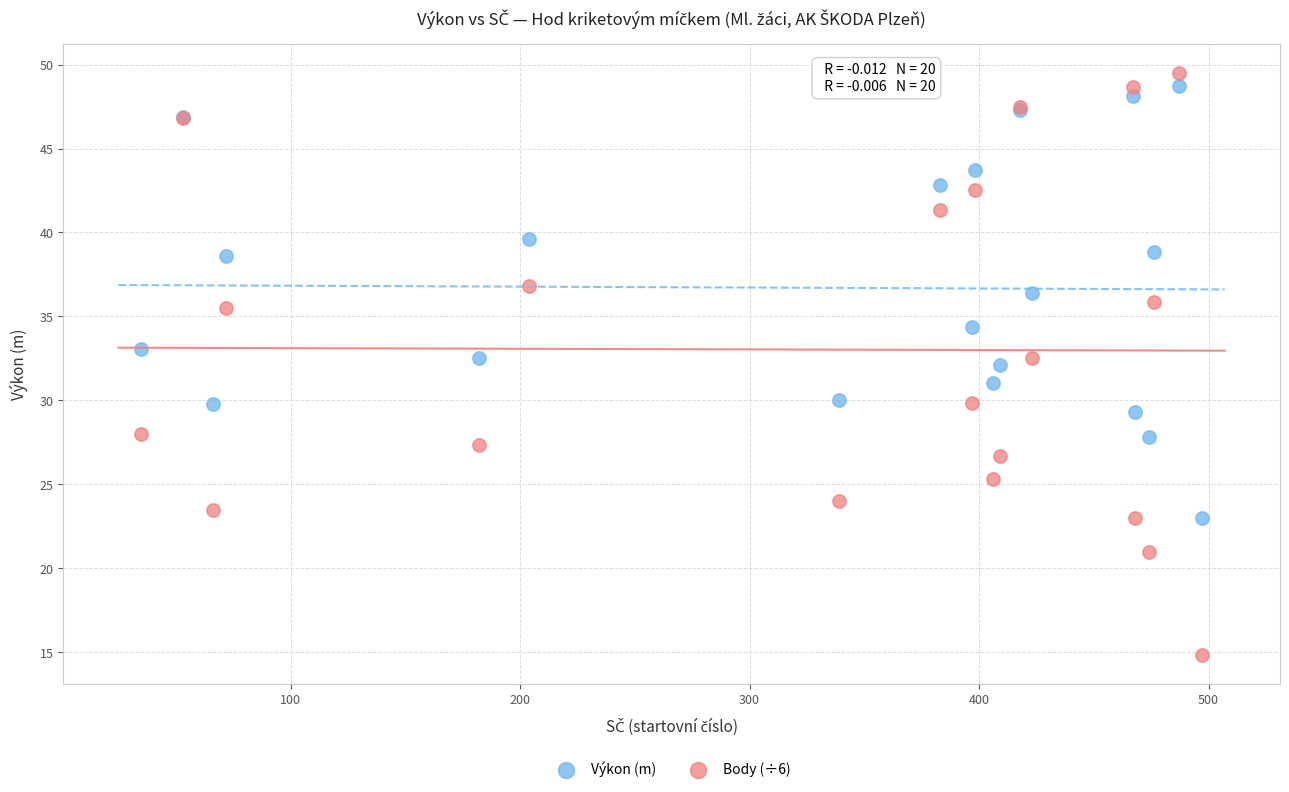

What are all the series names shown in the legend?

Výkon (m), Body (÷6)